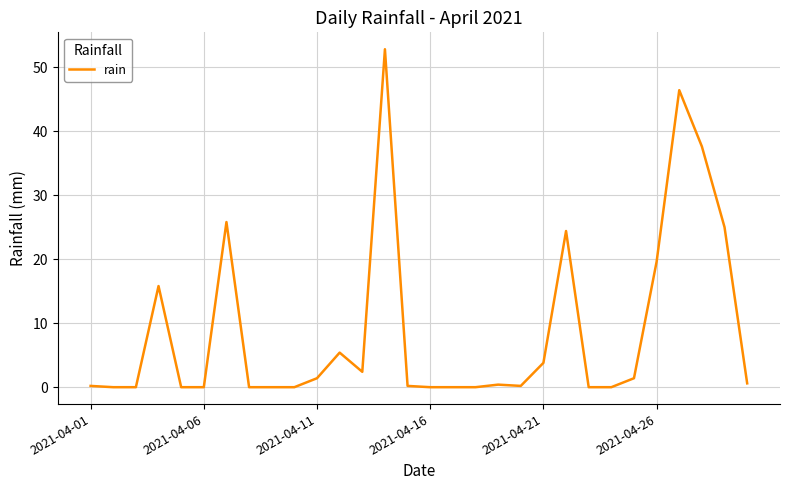

Does the chart display data point markers on the line(s)?

No